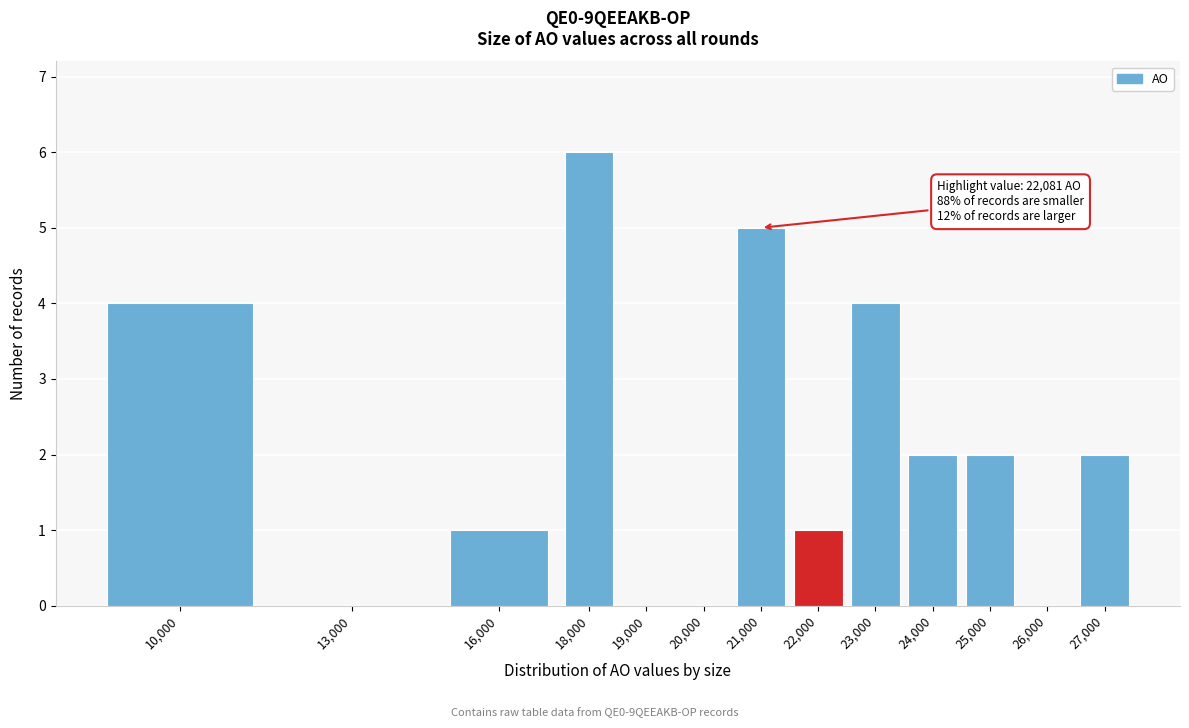

Reading left to right, transcribe all the data shown in this chart.

10,000=4	13,000=0	16,000=1	18,000=6	19,000=0	20,000=0	21,000=5	22,000=1	23,000=4	24,000=2	25,000=2	26,000=0	27,000=2